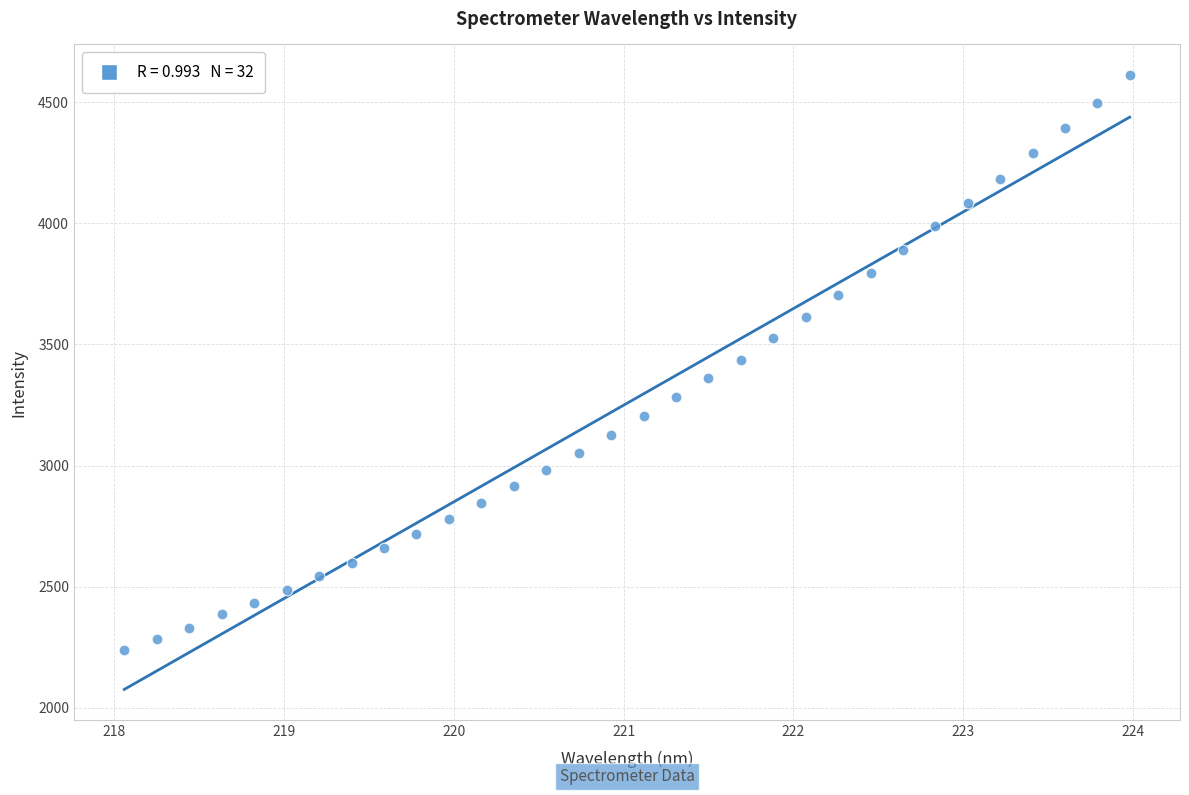

What is the range of X values (max minus min)?

5.9